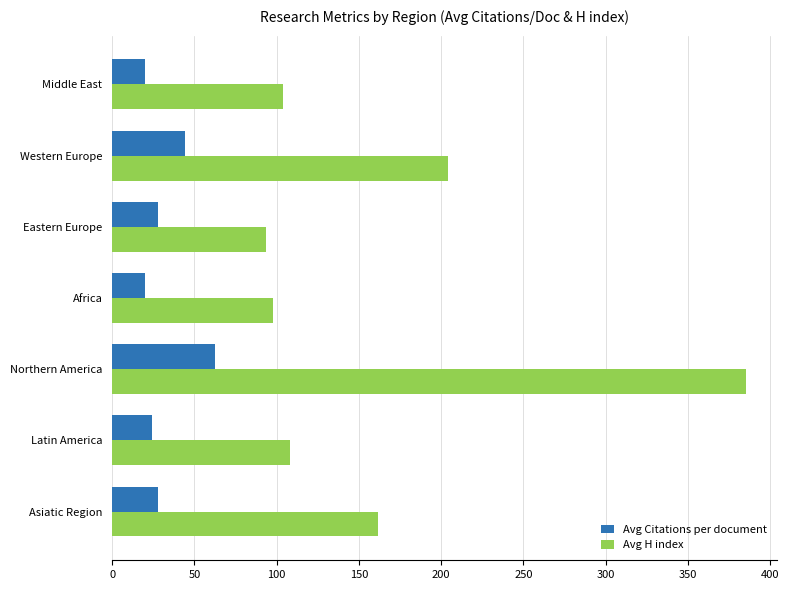

What is the difference between the second highest and second lowest values in the Avg Citations per document series?

24.8